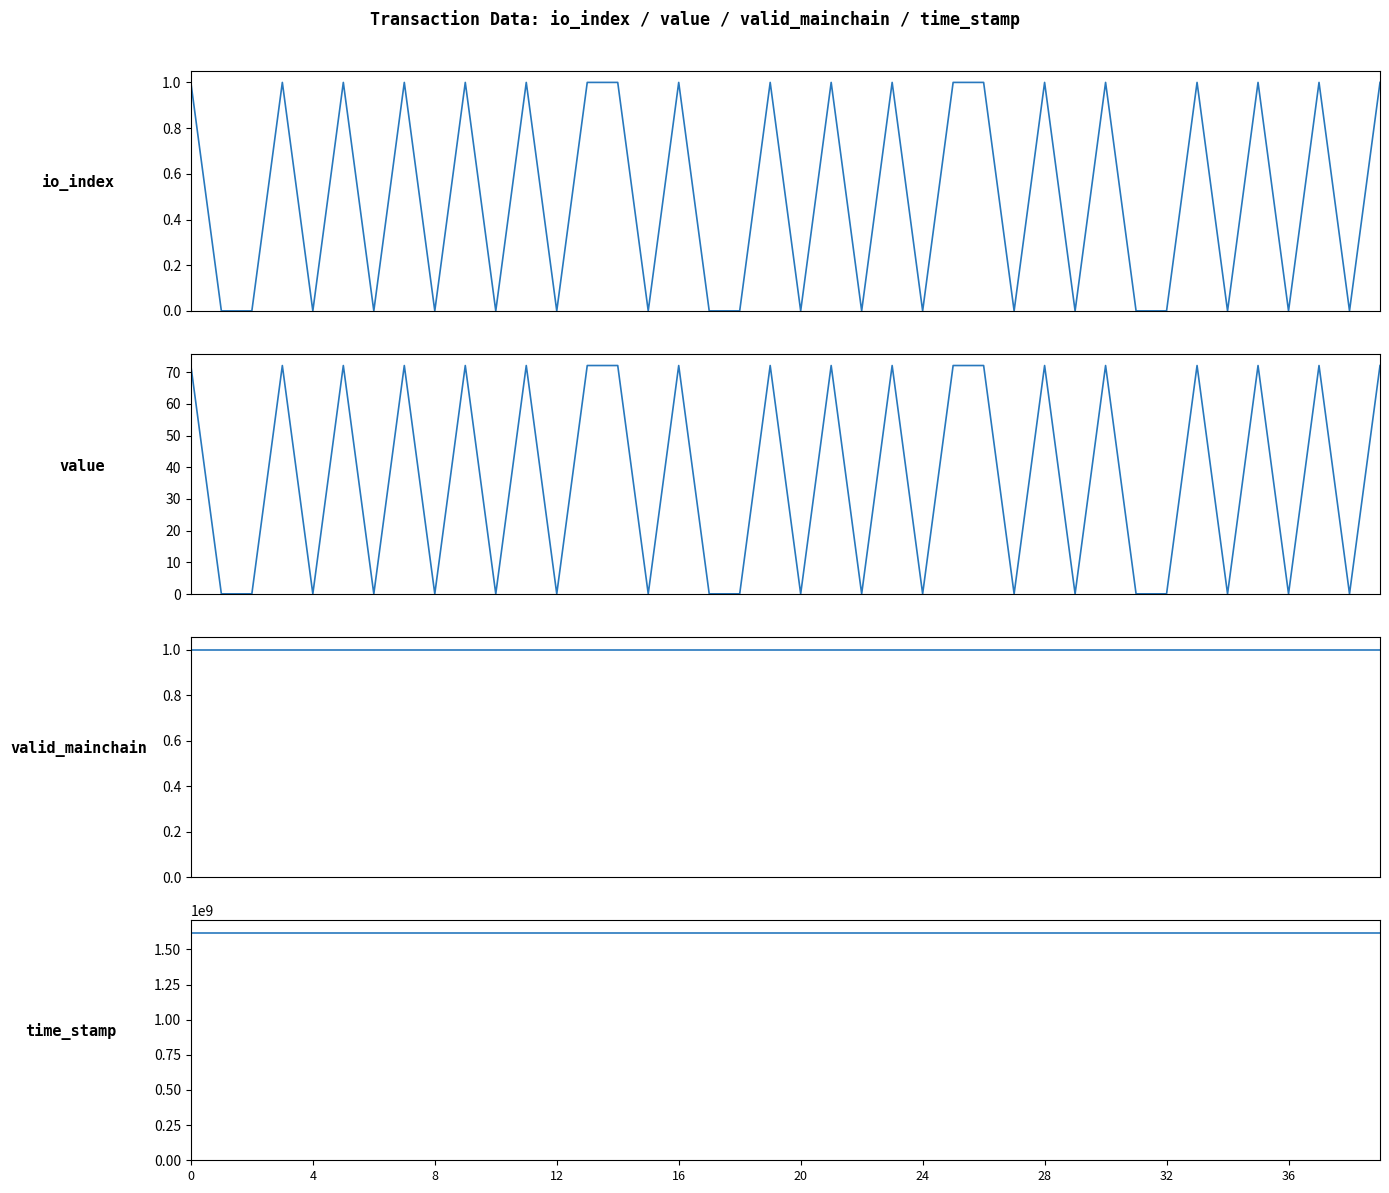

True or false: io_index and time_stamp cross at least once.

False